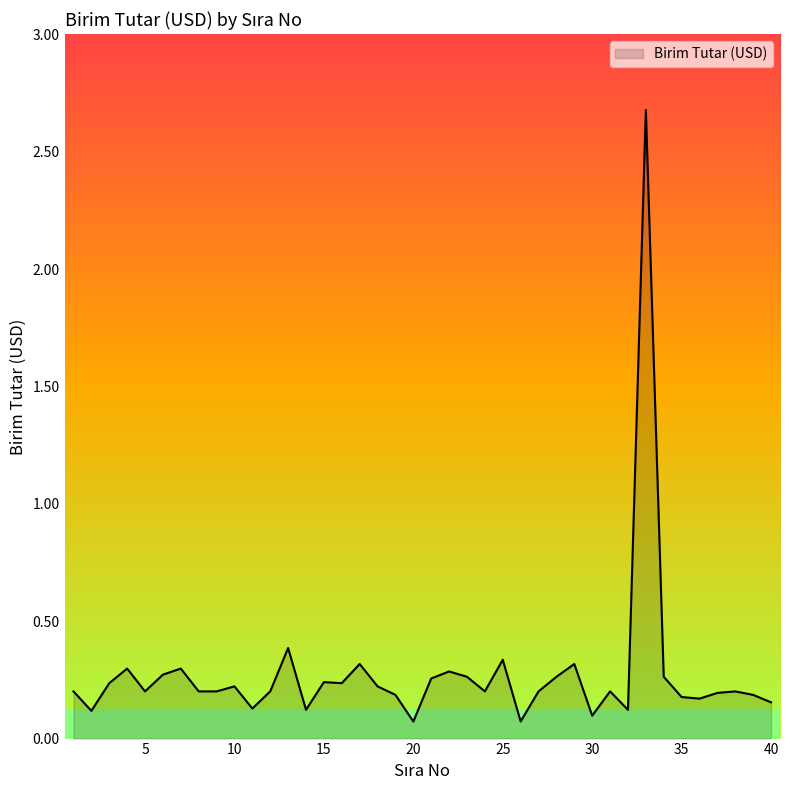

True or false: the data has more than 2 interior local peaks.

True